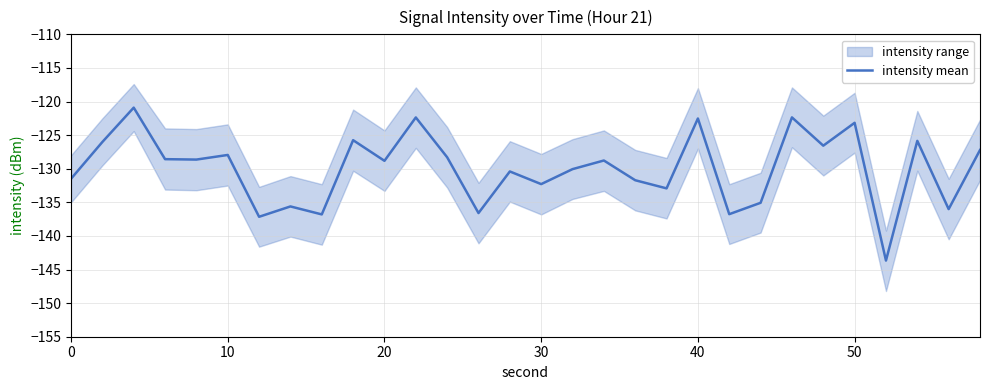

How many categories are shown in the chart?

30